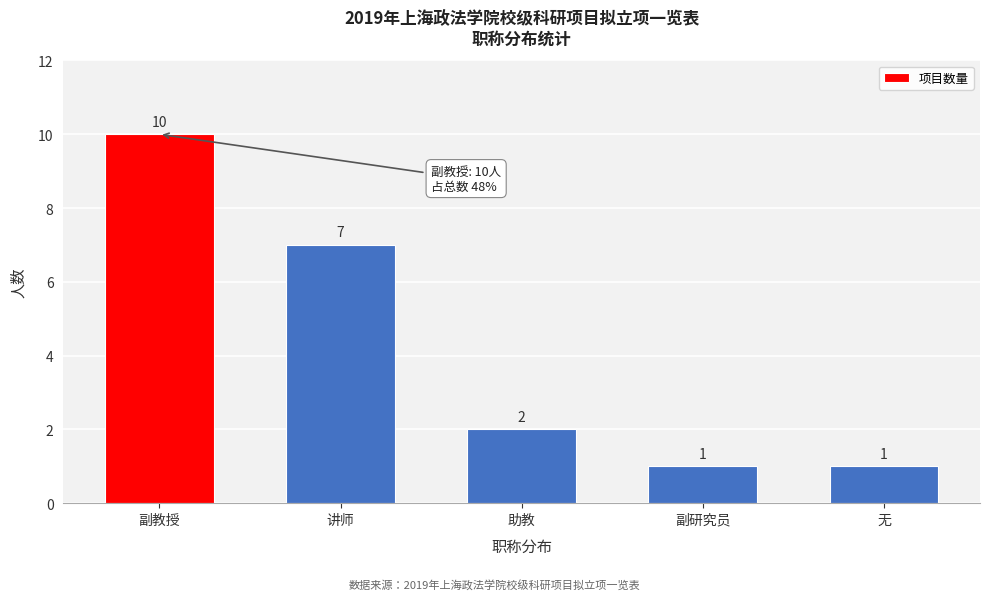

Reading left to right, transcribe all the data shown in this chart.

副教授=10	讲师=7	助教=2	副研究员=1	无=1